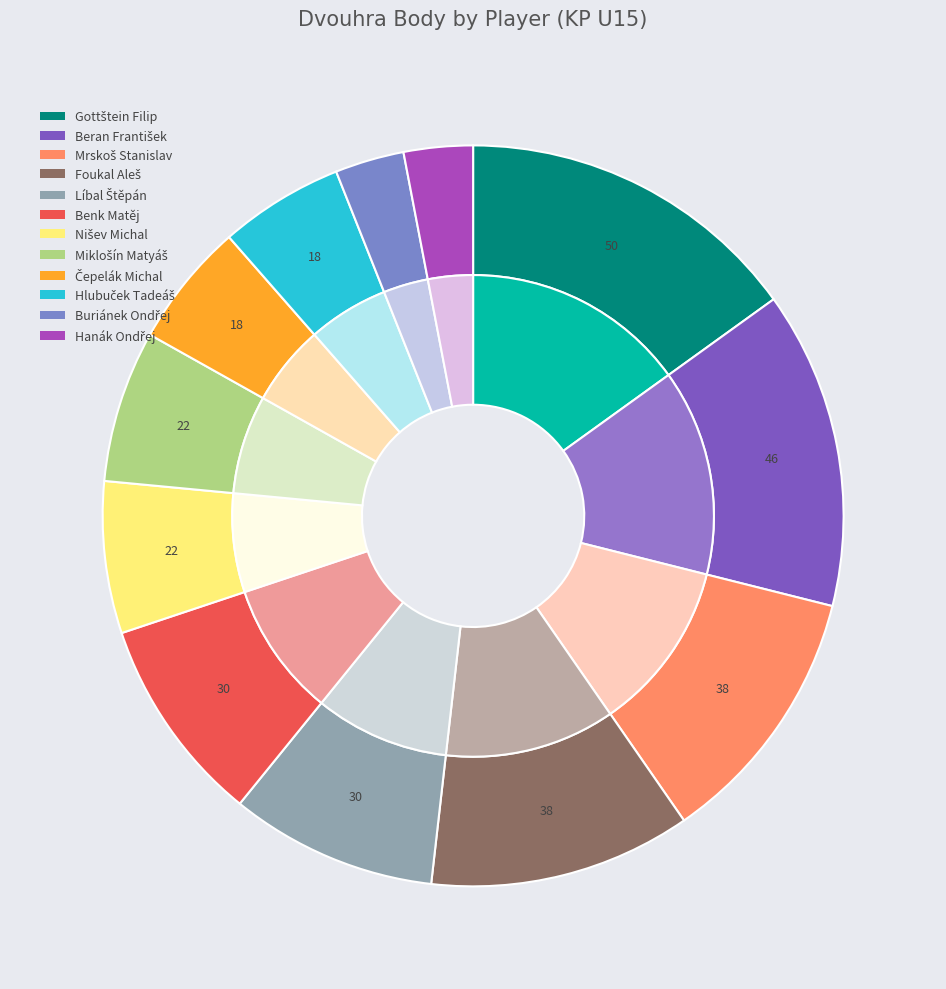

True or false: Buriánek Ondřej accounts for 3% of the total.

True